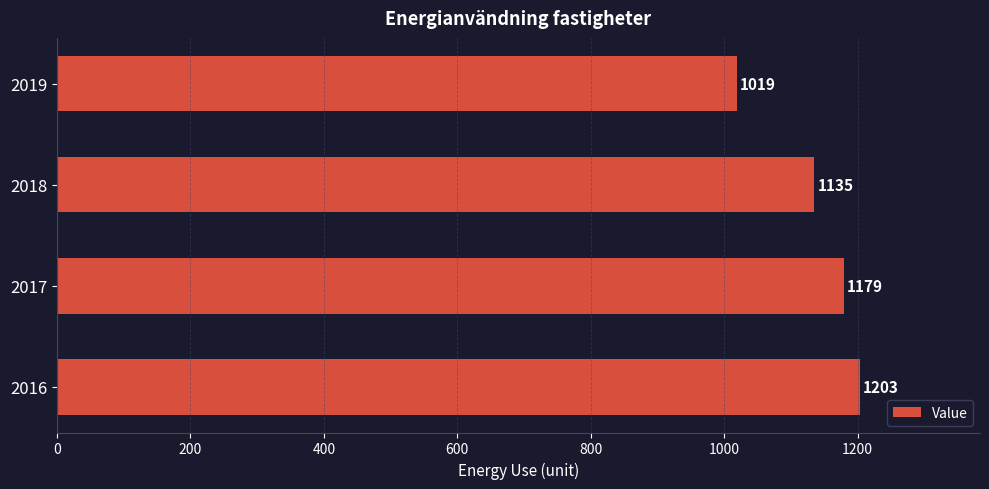

List the labels in order of value, smallest first.

2019, 2018, 2017, 2016